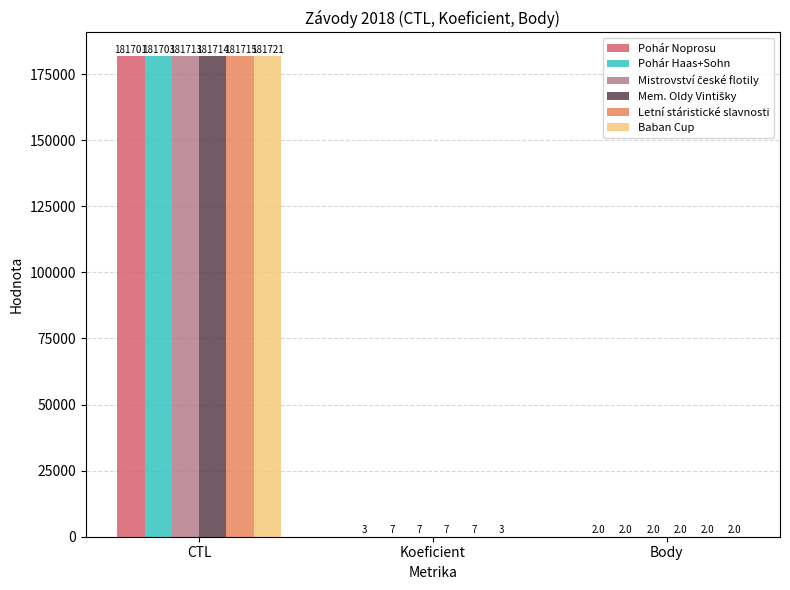

Which series changed the most between CTL and Body?

Baban Cup